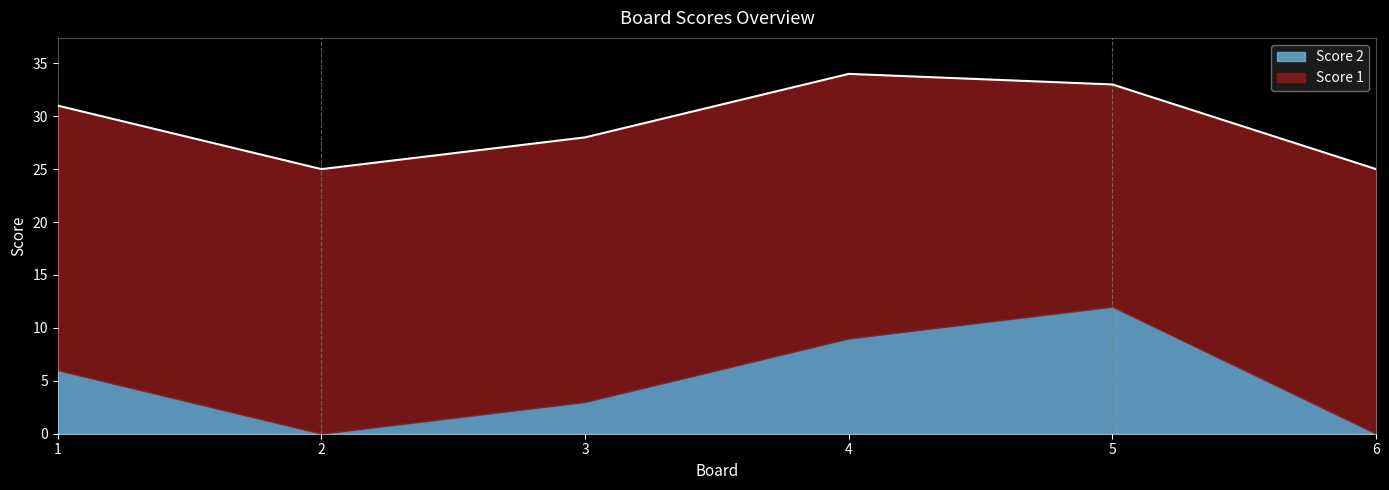

Is it true that Score 2 equals 2 at 4?

False